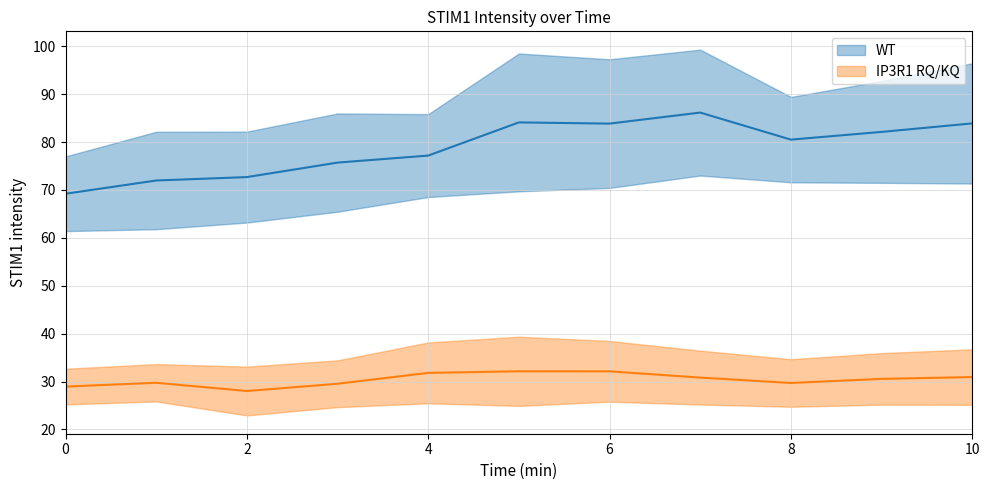

What is the maximum value for WT?

86.1